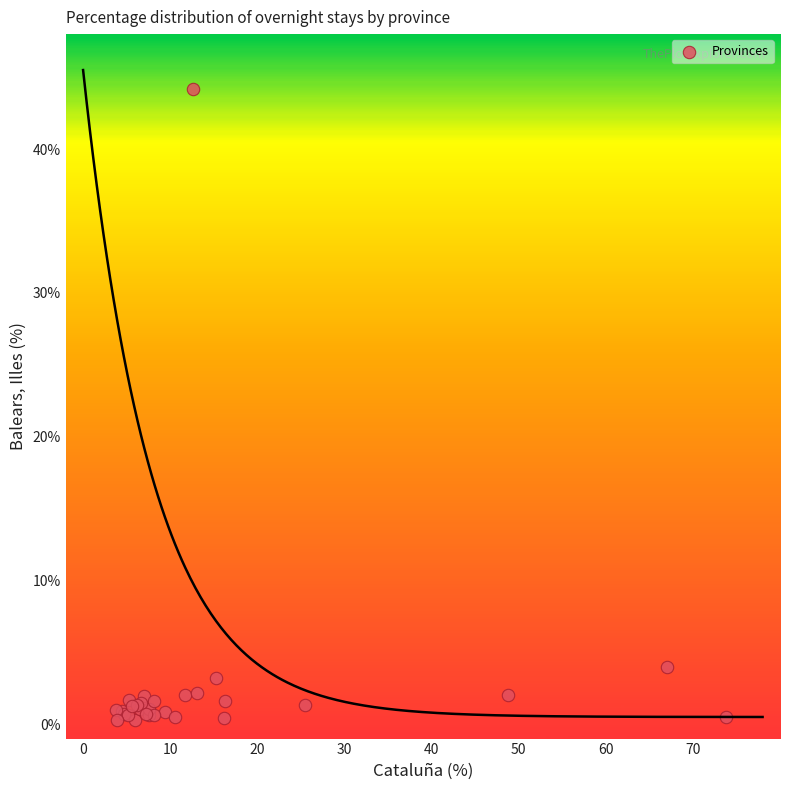

What Y value in the scatter plot is closest to 22?

4.0